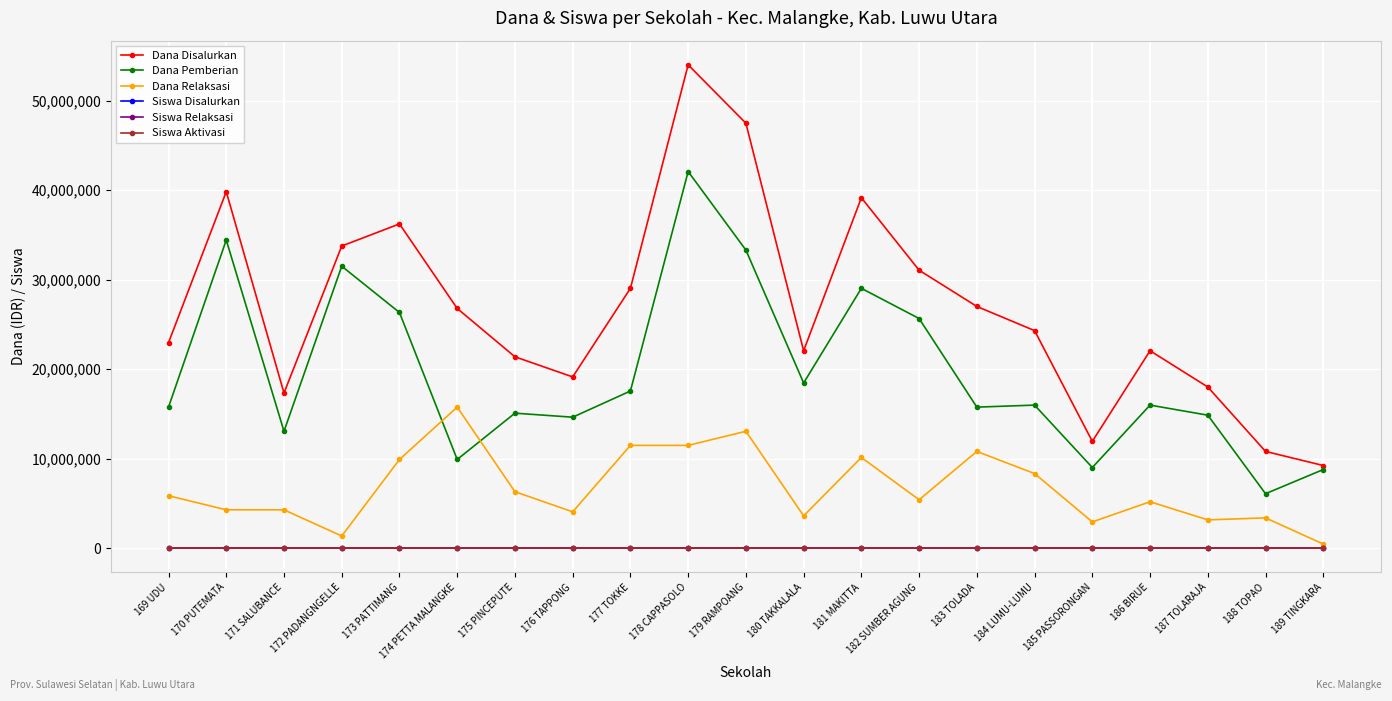

What is the difference between the Dana Relaksasi values at 182 SUMBER AGUNG and 181 MAKITTA?

4725000